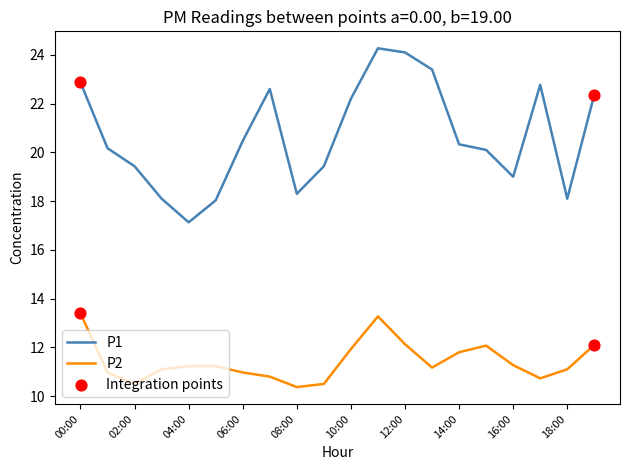

At how many categories does at least one series exceed 21?

8